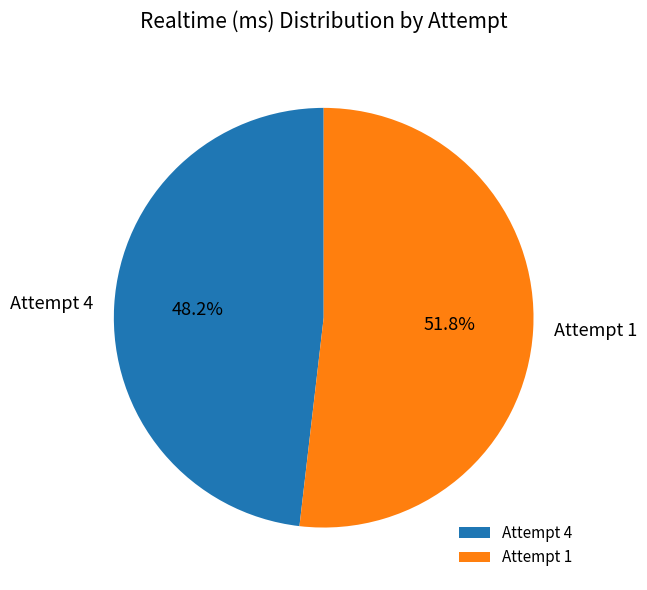

How many slices are in this pie chart?

2